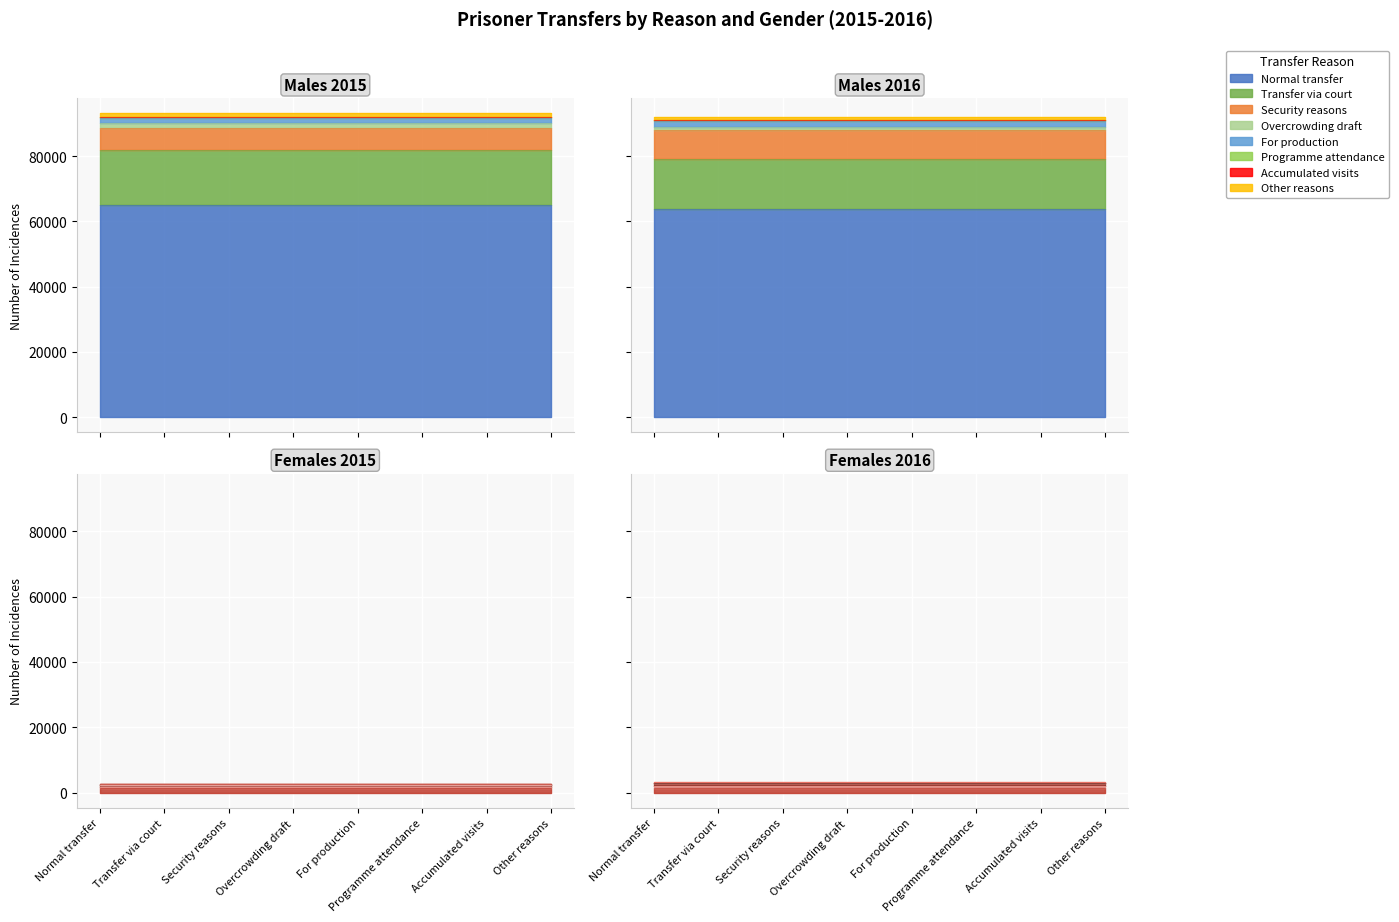

True or false: Females 2016 and Males 2015 intersect in this chart.

False